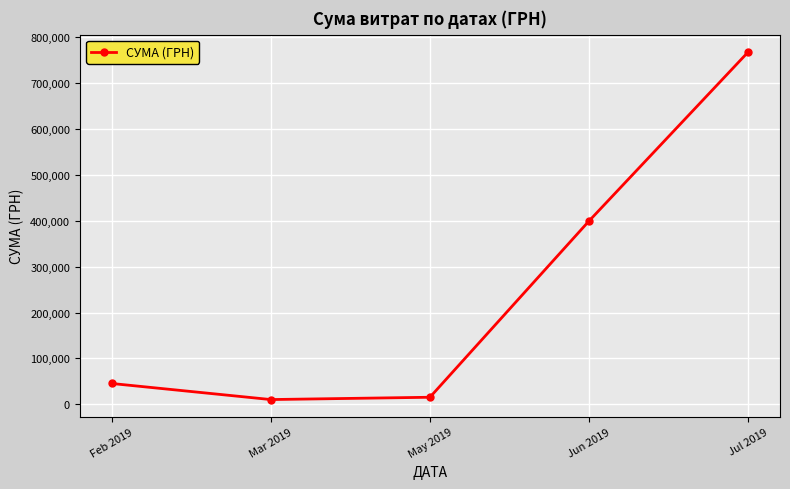

What is the change in value from Feb 2019 to Jul 2019?

+722790.9